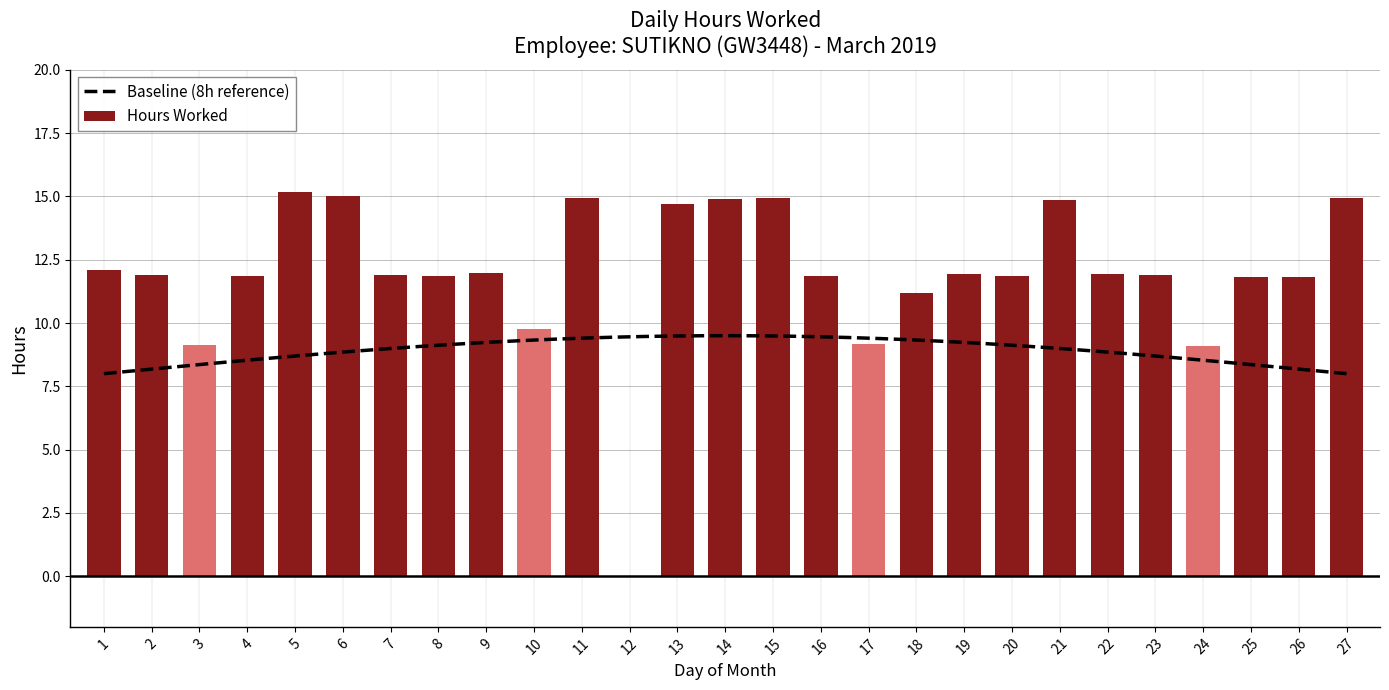

List the labels in order of value, smallest first.

12, 24, 3, 17, 10, 18, 26, 25, 4, 20, 8, 16, 7, 2, 23, 22, 19, 9, 1, 13, 21, 14, 15, 11, 27, 6, 5